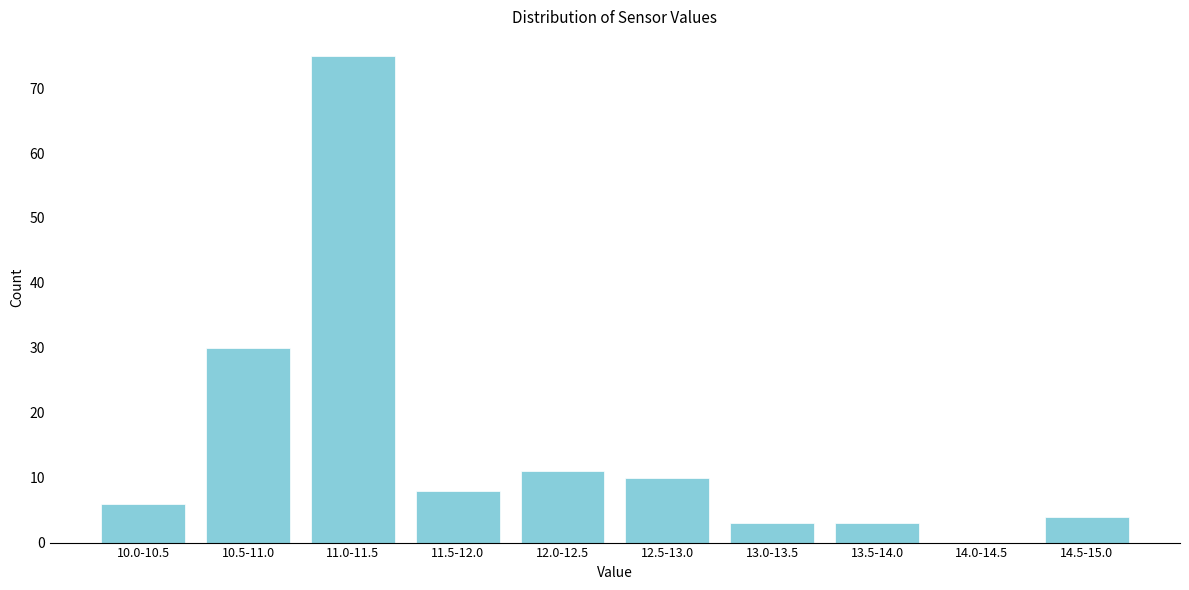

Reading left to right, list all the values displayed in this chart.

10.0-10.5=6	10.5-11.0=30	11.0-11.5=75	11.5-12.0=8	12.0-12.5=11	12.5-13.0=10	13.0-13.5=3	13.5-14.0=3	14.0-14.5=0	14.5-15.0=4